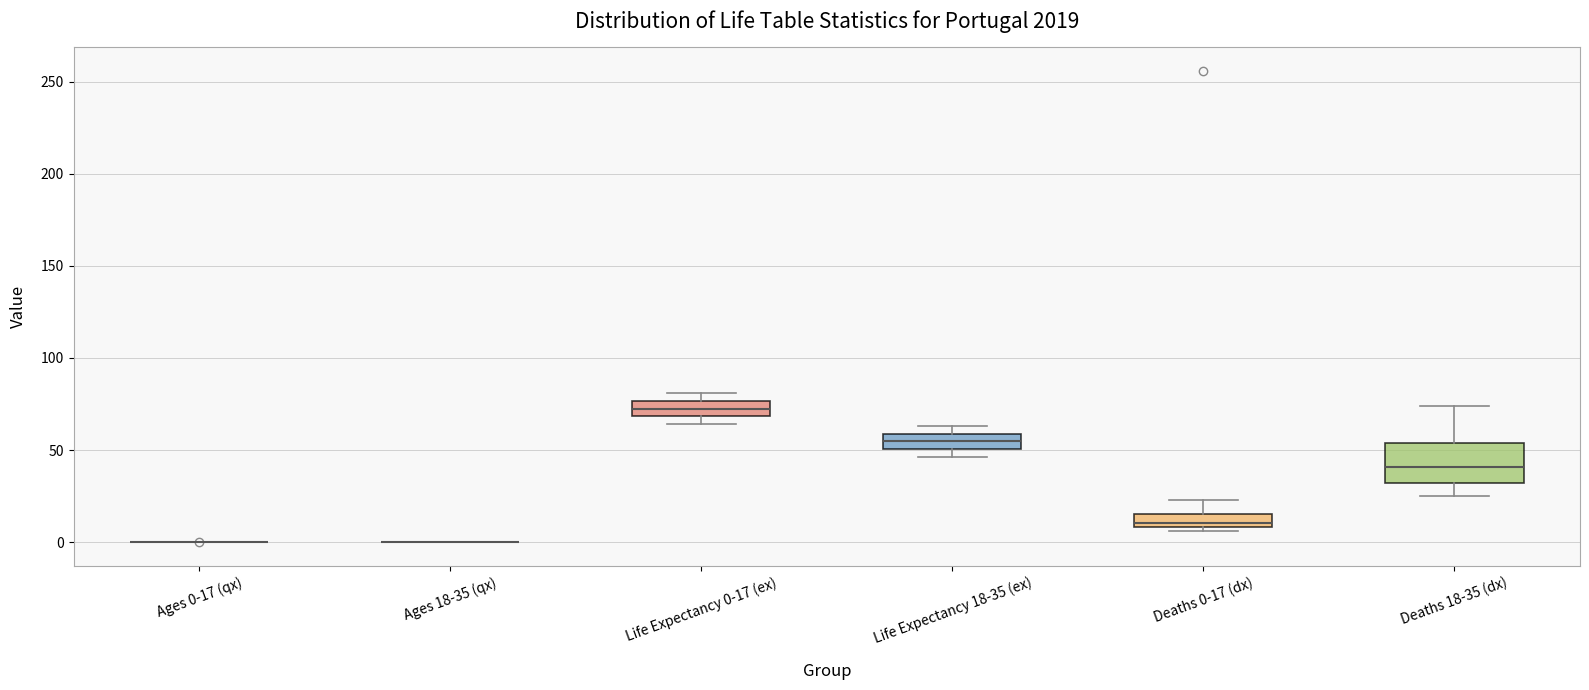

Reading left to right, read every box against the y-axis: the position of its median line, the range the box covers, and the ends of its whiskers. The values are not printed on the chart, so give them approximately, as read against the axis.

Ages 0-17 (qx): box collapsed to a line at 0, whiskers 0 to 0
Ages 18-35 (qx): box collapsed to a line at 0, whiskers 0 to 0
Life Expectancy 0-17 (ex): median 70 (inside the box), box 70 to 75, whiskers 65 to 80
Life Expectancy 18-35 (ex): median 55, box 50 to 60, whiskers 45 to 65
Deaths 0-17 (dx): median 10 (just above the box's lower edge), box 10 to 15, whiskers 5 to 25
Deaths 18-35 (dx): median 40, box 30 to 55, whiskers 25 to 75